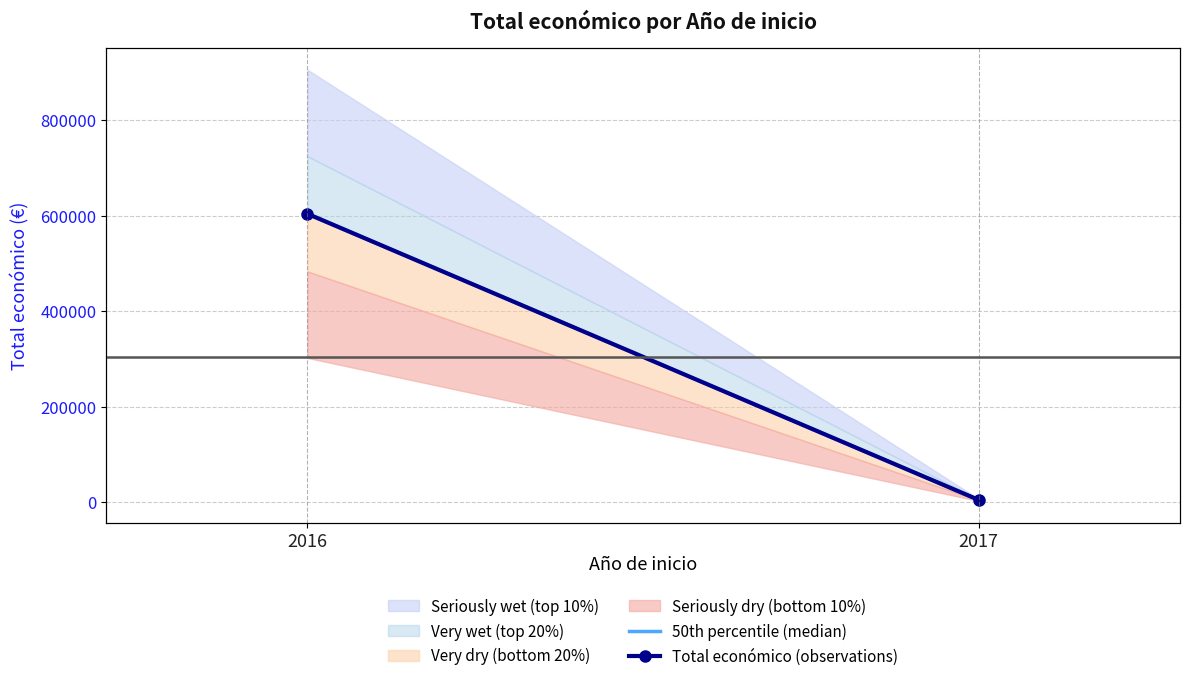

At which label is Total económico (observations) closest to 304224?

2017